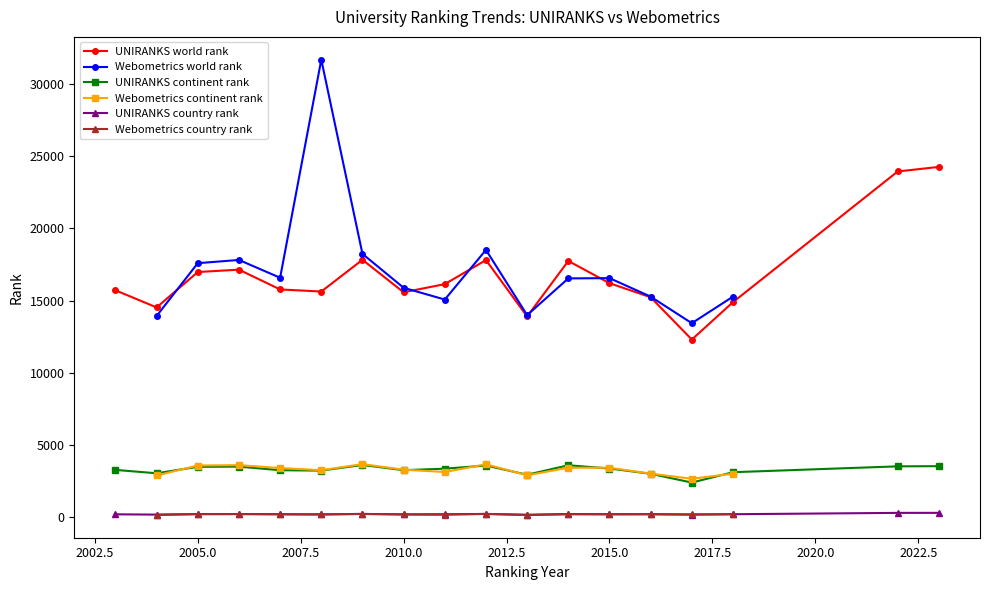

True or false: UNIRANKS continent rank and UNIRANKS country rank intersect in this chart.

False